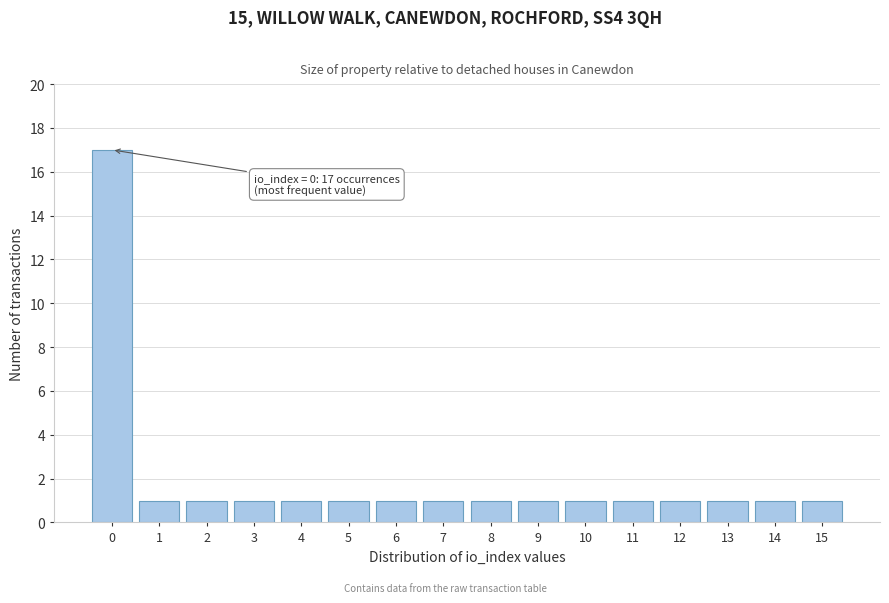

Reading right to left, what are all the values shown in this chart?

1	1	1	1	1	1	1	1	1	1	1	1	1	1	1	17